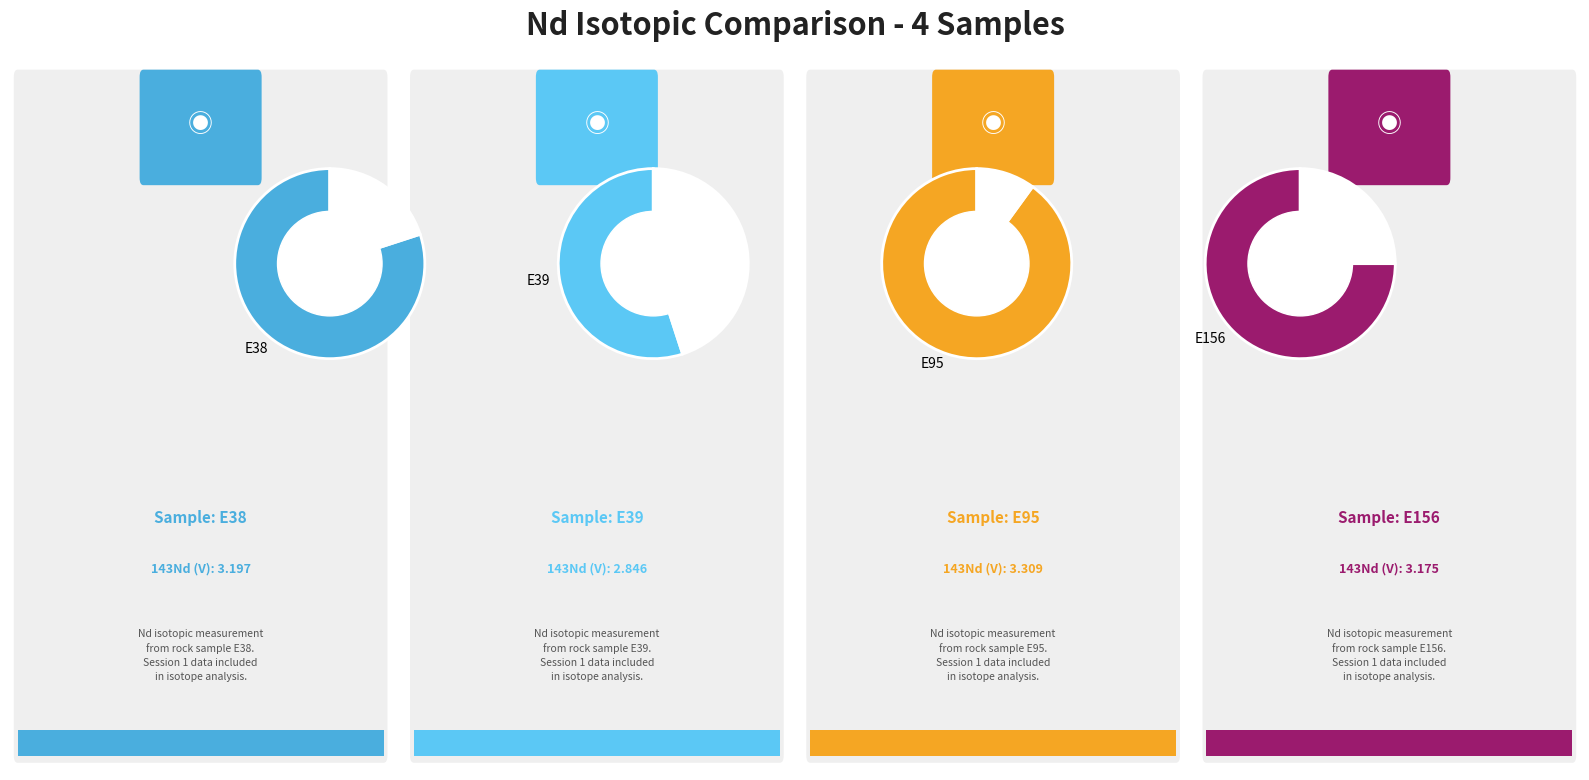

Combined, what portion of the pie is E38 and E156?

50.9%